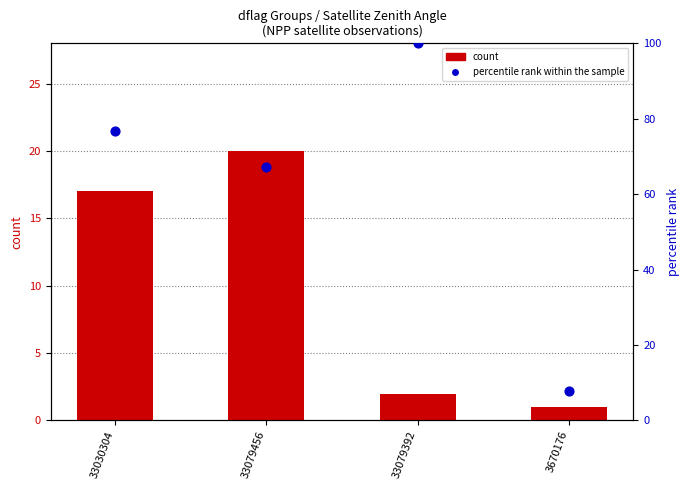

Is the value of percentile rank within the sample at 33079456 greater than the value of count at 33079456?

Yes